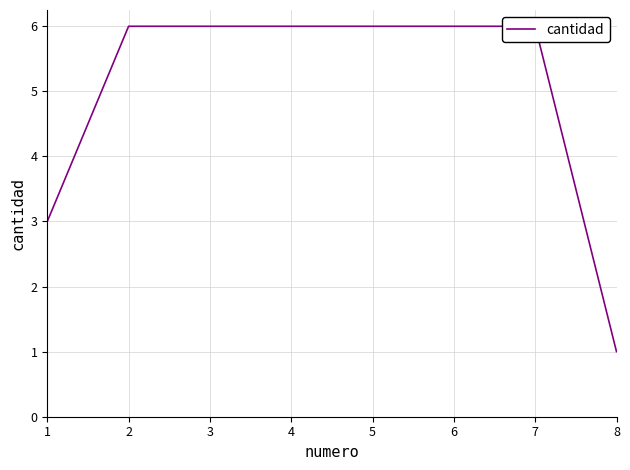

Reading left to right, what are all the values shown in this chart?

3	6	6	6	6	6	6	1